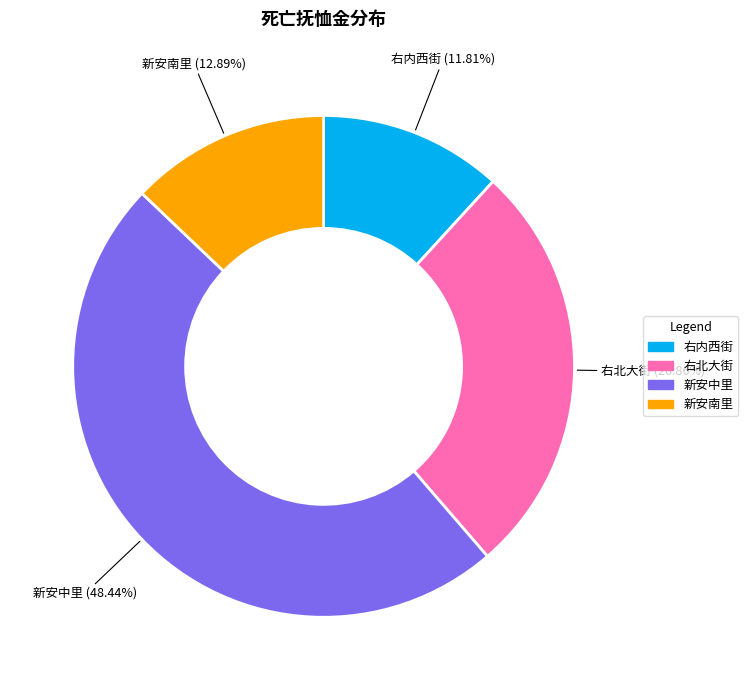

To the nearest percent, what percentage of the pie is 新安南里?

13%